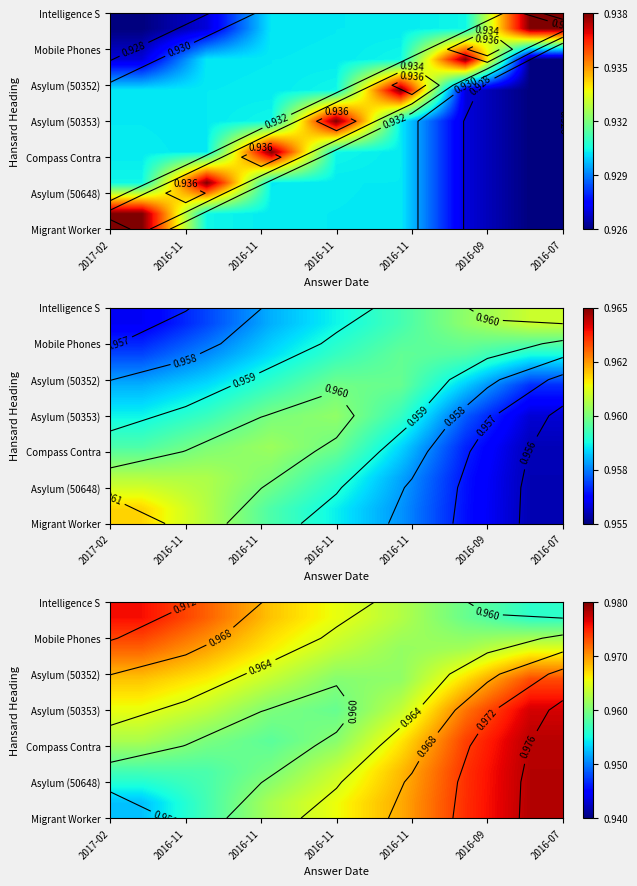

At how many categories does at least one series exceed 0?

7